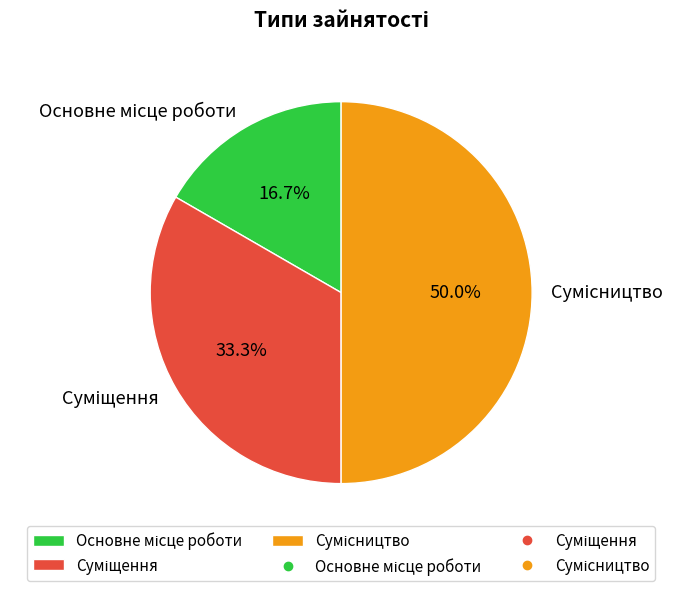

Count the number of slices in the pie.

3